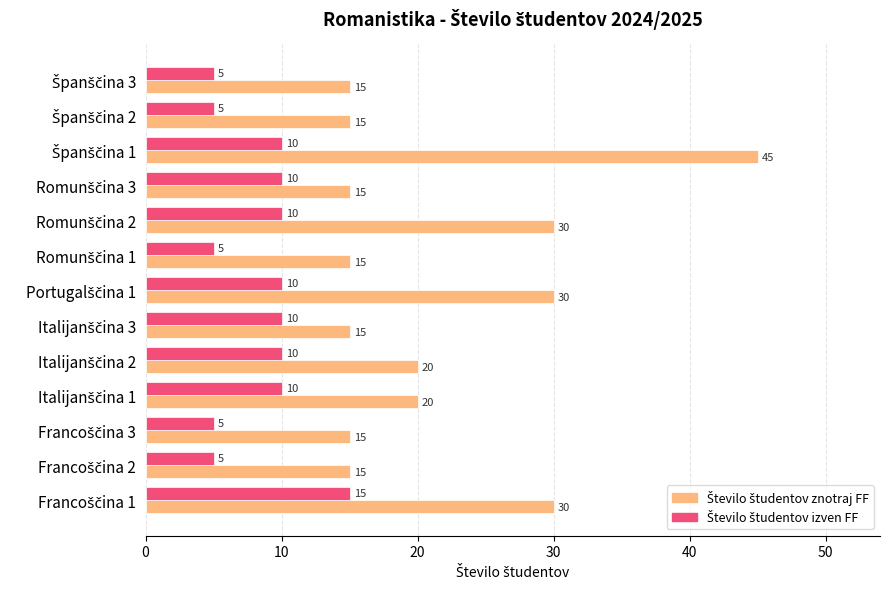

What is the minimum value shown in the chart?

5